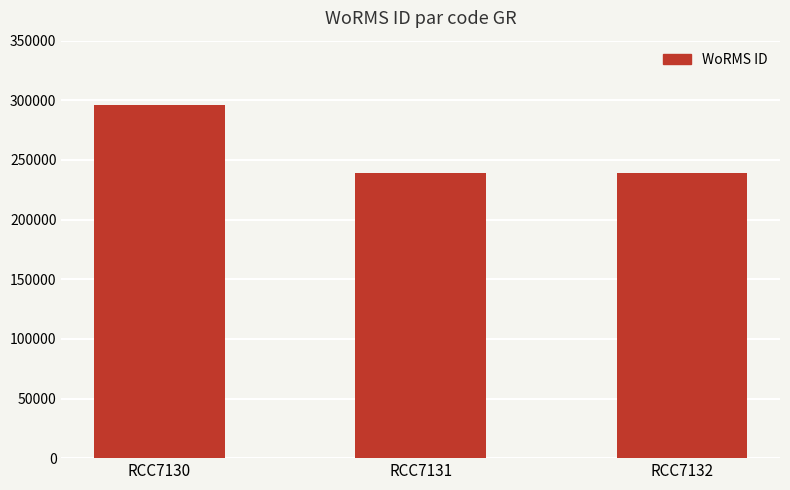

What is the ratio of the value at RCC7131 to the value at RCC7130?

0.8